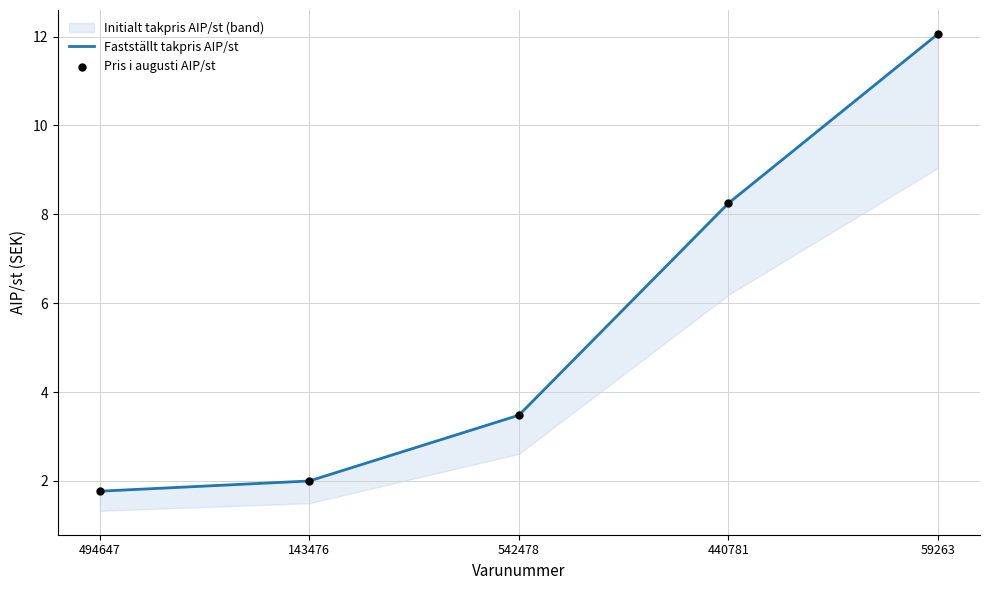

Which series has the largest total across all categories?

Fastställt takpris AIP/st